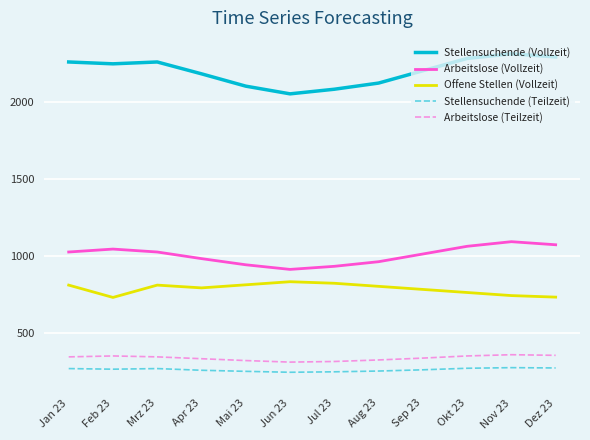

Is it true that Stellensuchende (Vollzeit) equals 2120 at Aug 23?

True